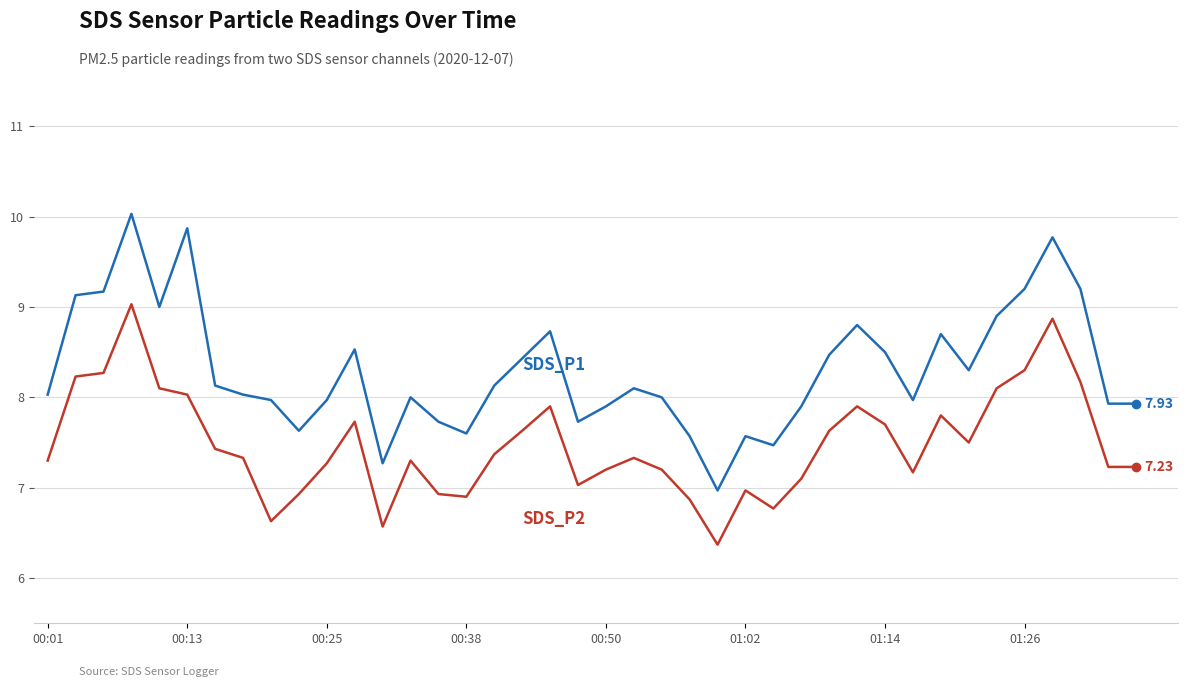

The value of SDS_P2 at 23 is 11.1. True or false?

False